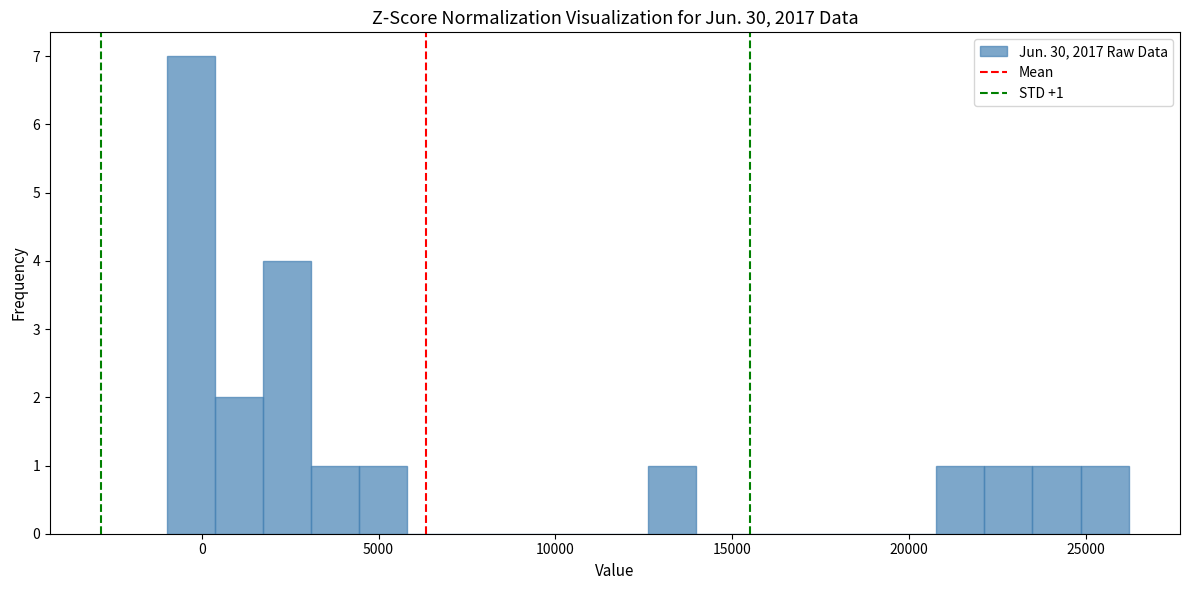

Read against the x-axis, roughly where is the centre of the tallest bar?

-500